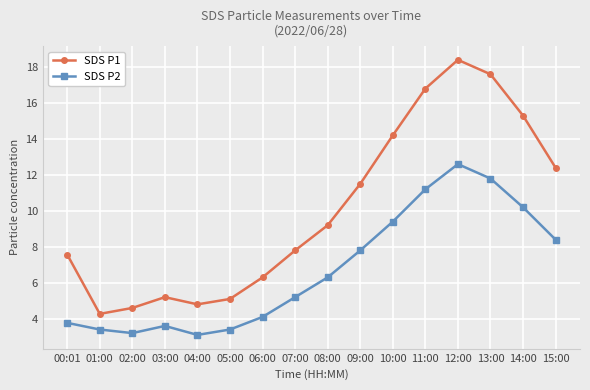

Is this an area chart (filled region under the line)?

No